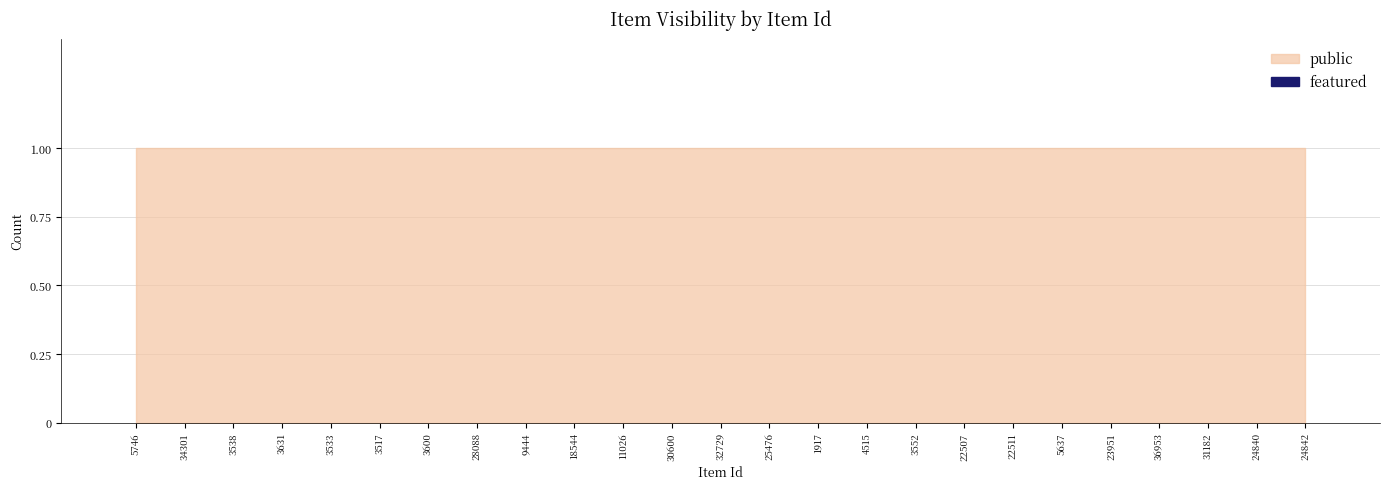

Which series changed the most between 3631 and 4515?

public